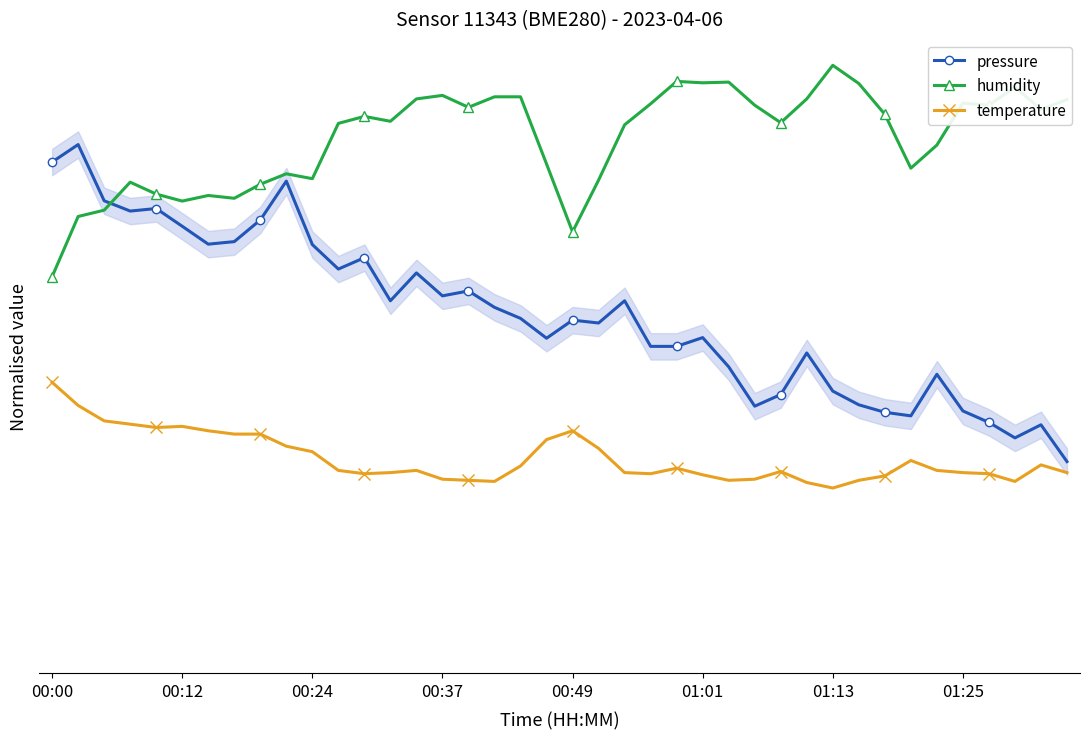

The pressure series shows 1.7 at 01:13. True or false?

False